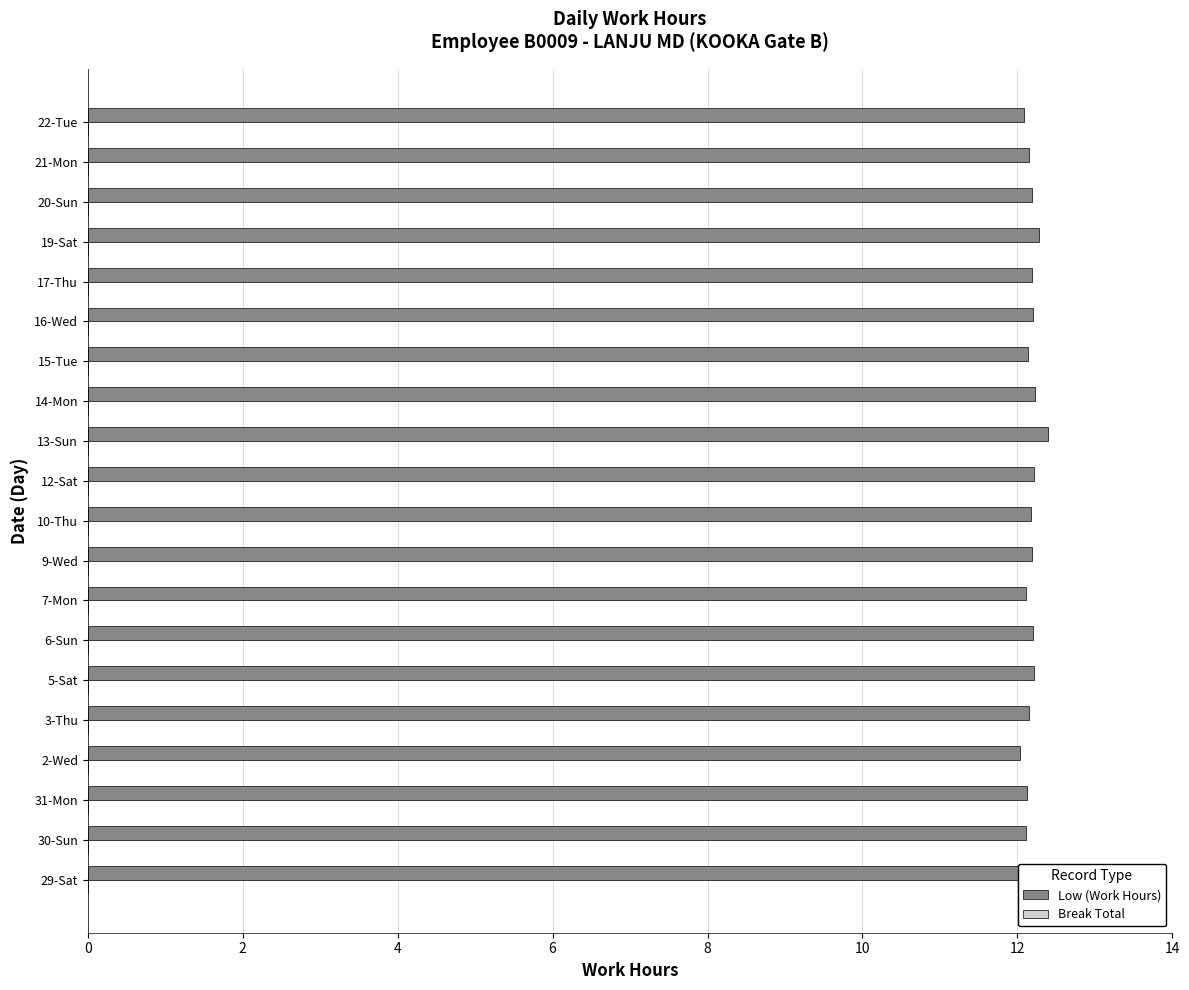

Does the chart contain any negative values?

No